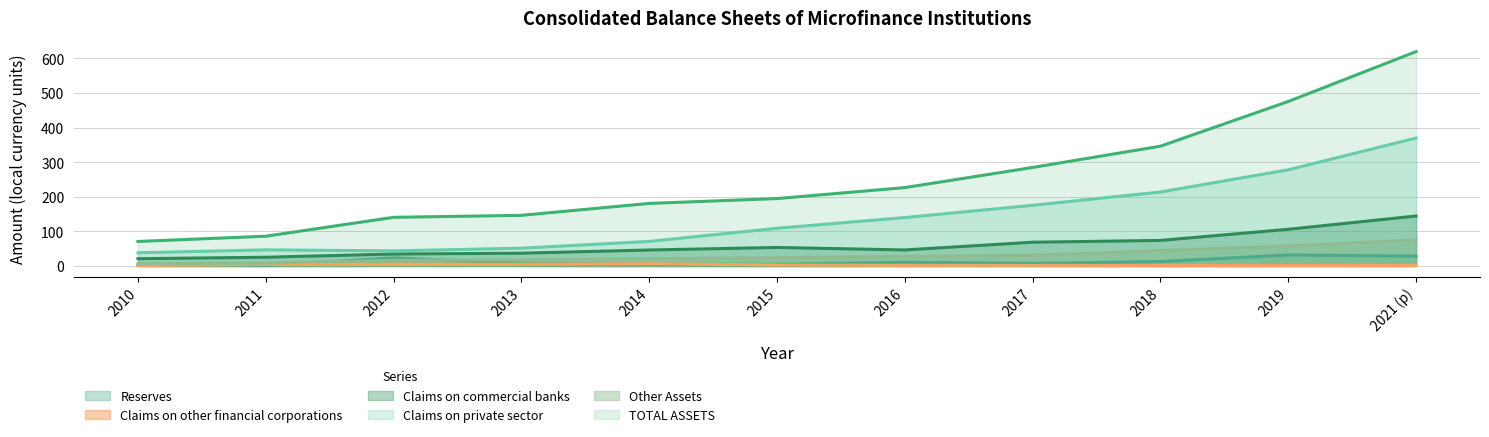

True or false: Other Assets has more than 1 points higher than both neighbors.

False